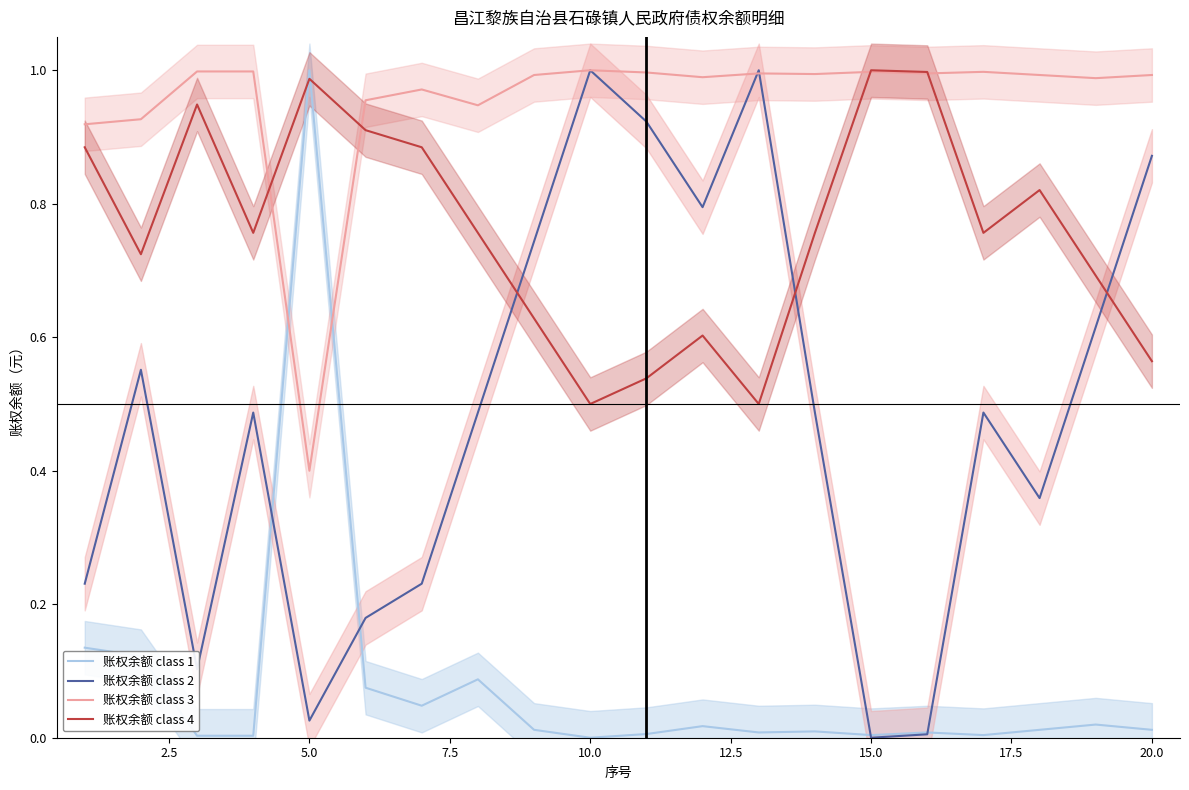

List the series in order of their overall mean, highest first.

账权余额 class 3, 账权余额 class 4, 账权余额 class 2, 账权余额 class 1